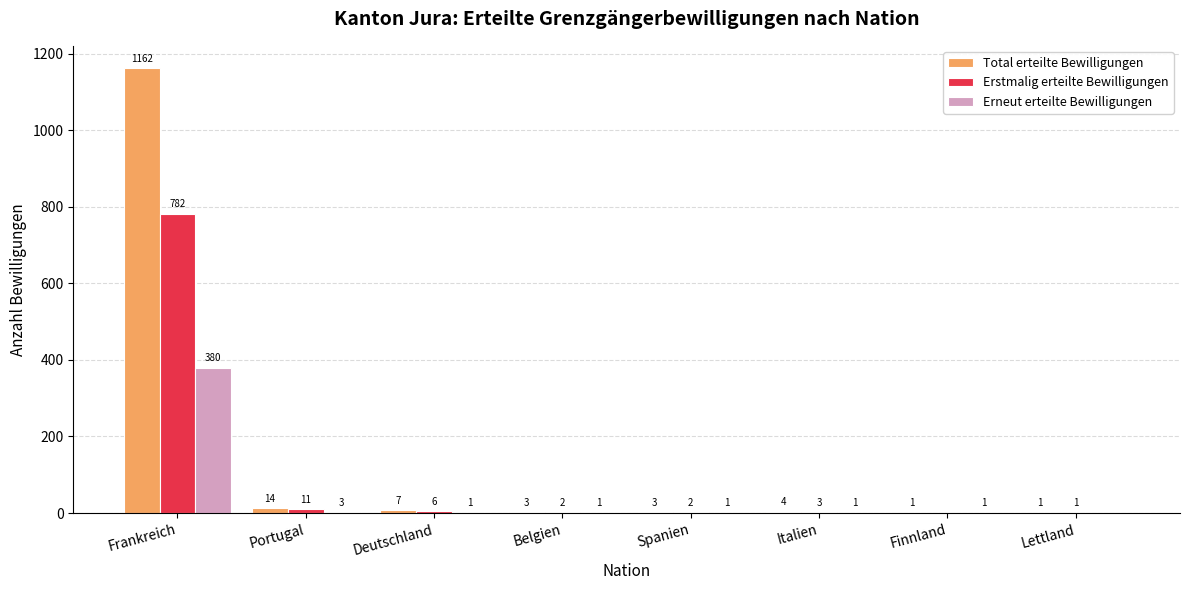

What is the sum of all Erstmalig erteilte Bewilligungen values?

807